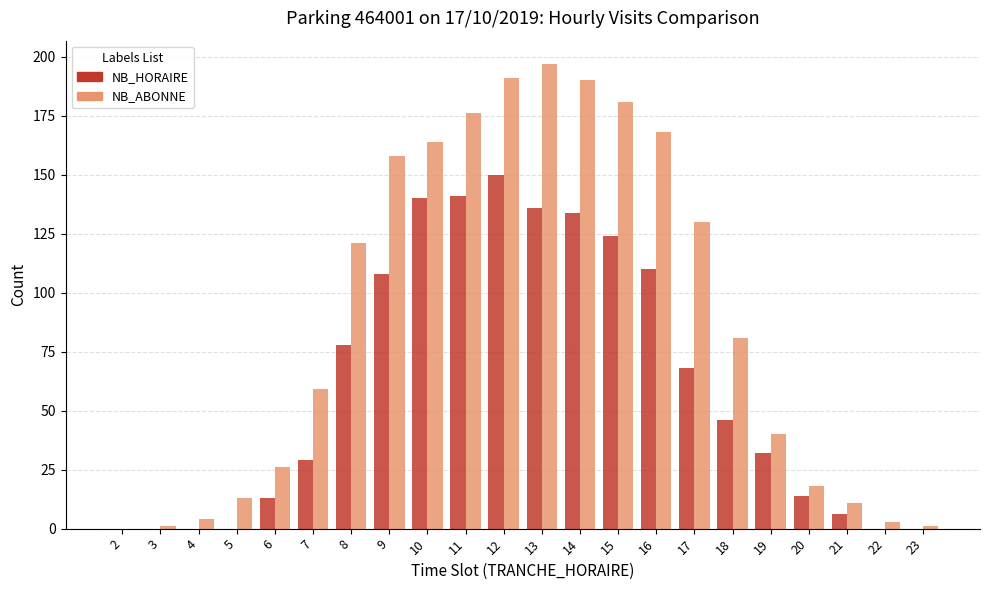

Where is NB_ABONNE nearest to the value 98?

18